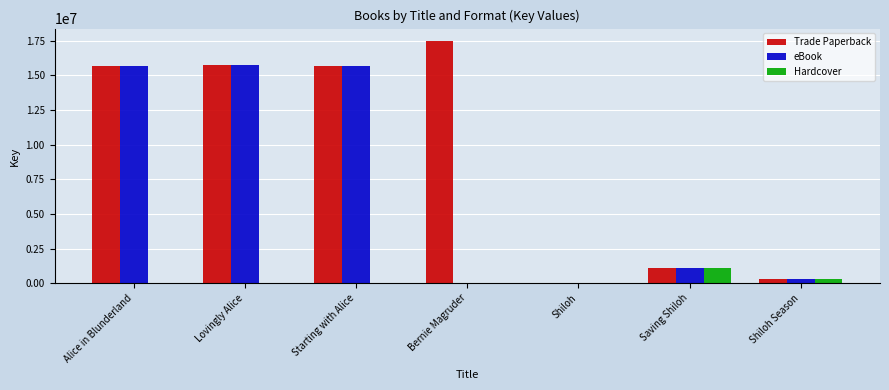

How many distinct data groups are displayed?

3